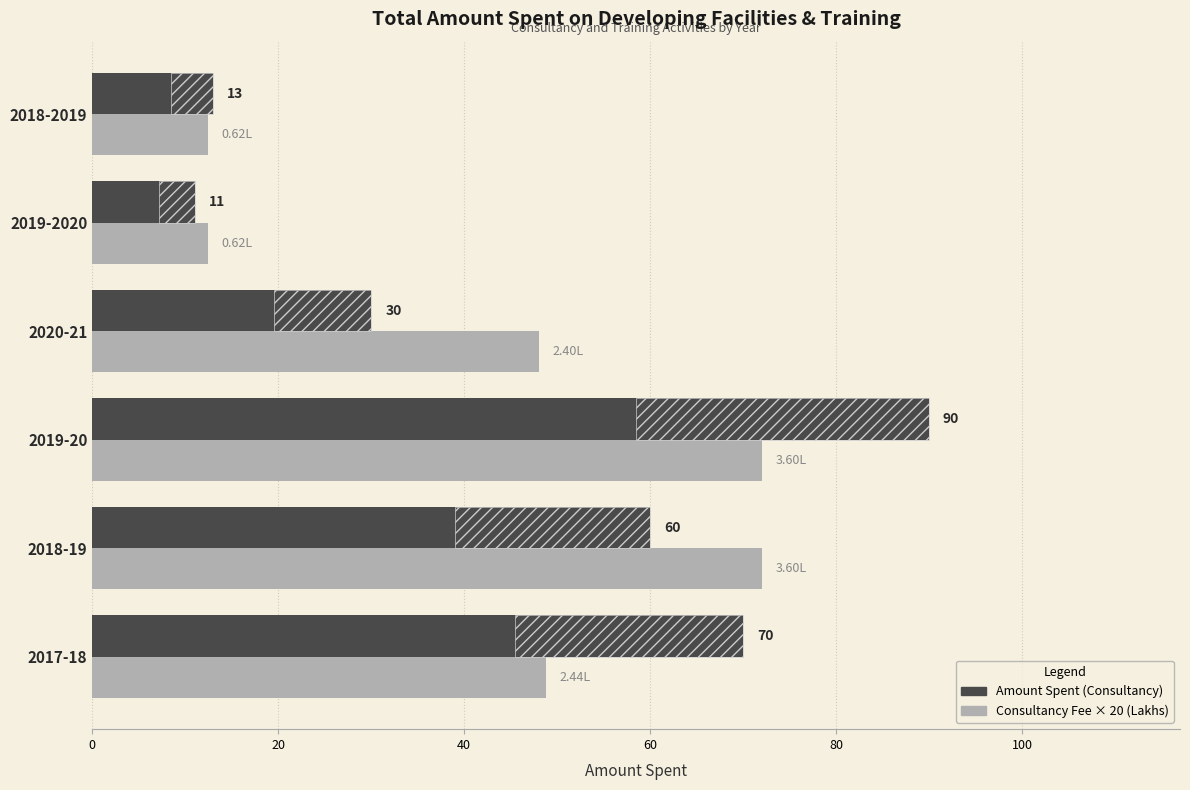

What is the value of the Consultancy Fee × 20 (Lakhs) bar at the 2nd from the left?

72.0